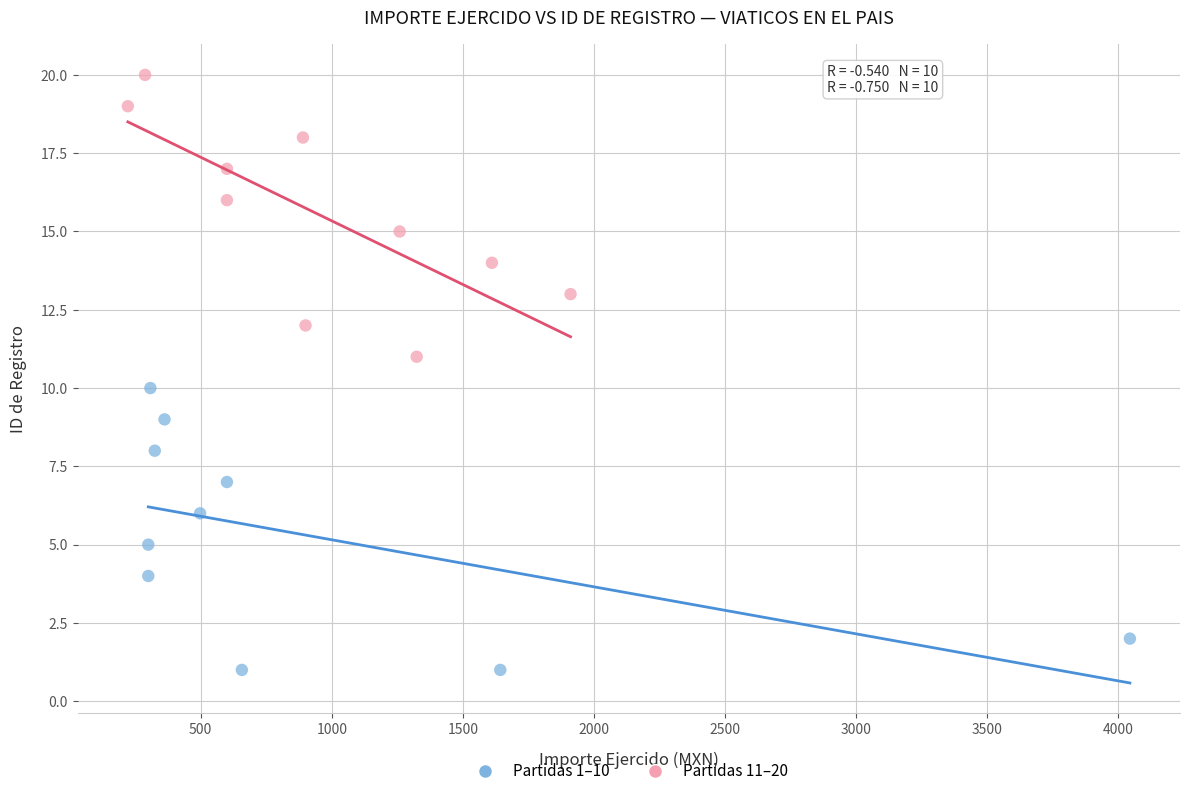

Which series reaches the minimum Y coordinate?

Partidas 1–10